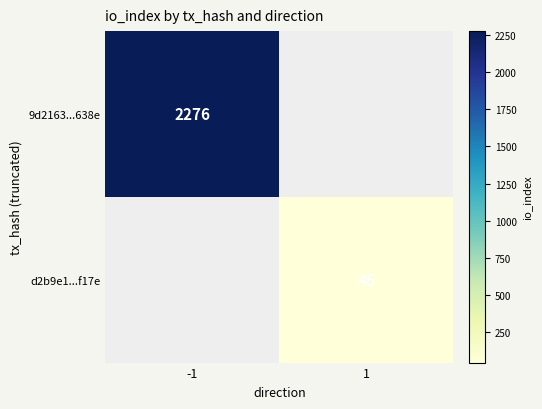

True or false: d2b9e1...f17e has a value of 45 at 1.

True